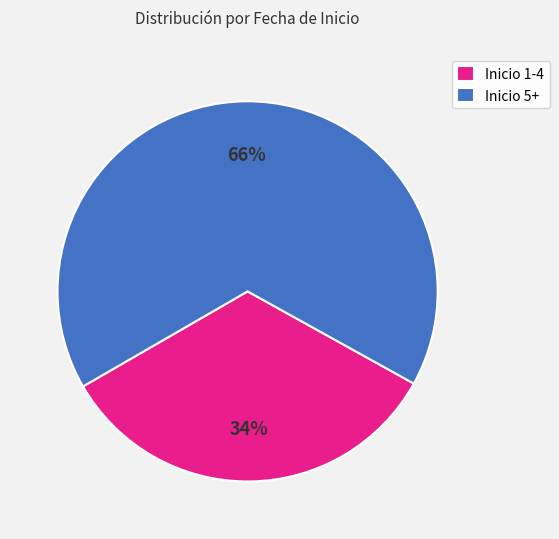

Rank the categories by value from highest to lowest.

Inicio 5+, Inicio 1-4